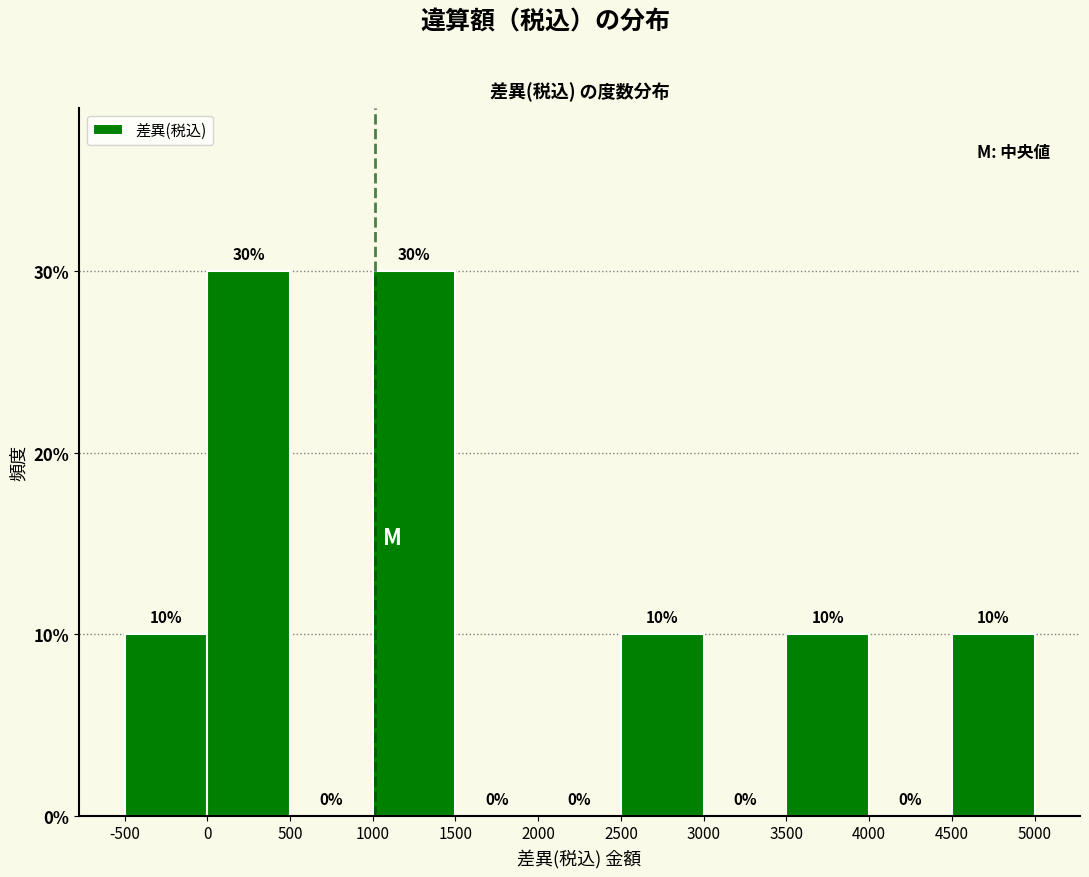

Reading left to right, transcribe this chart: for each bar, give the range it covers on the x-axis and its height.

-500 to 0: 10
0 to 500: 30
500 to 1000: 0
1000 to 1500: 30
1500 to 2000: 0
2000 to 2500: 0
2500 to 3000: 10
3000 to 3500: 0
3500 to 4000: 10
4000 to 4500: 0
4500 to 5000: 10